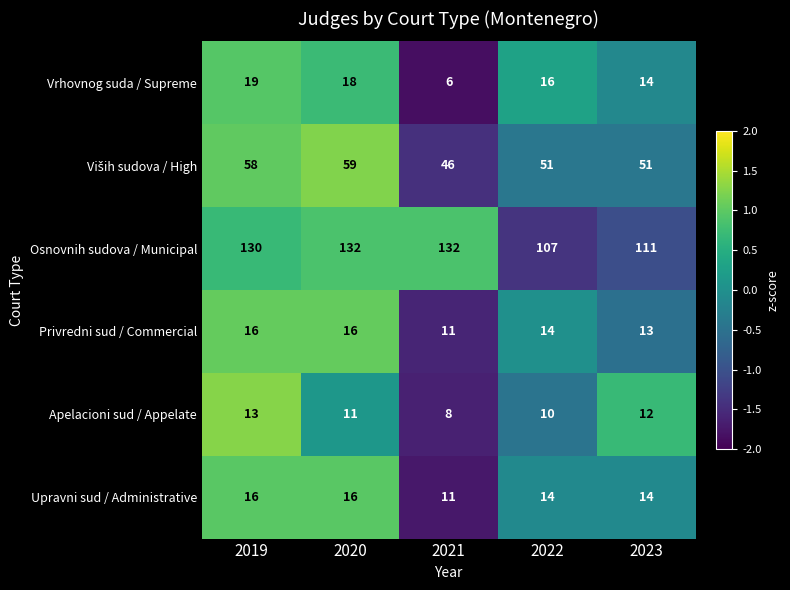

The value of Upravni sud / Administrative at 2020 is 16. True or false?

True